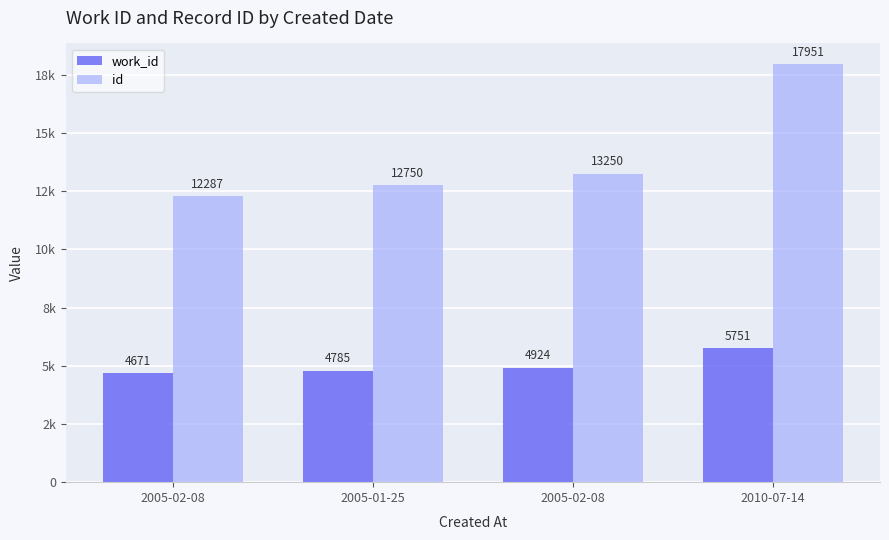

Are the bars grouped side by side (vs. stacked)?

Yes